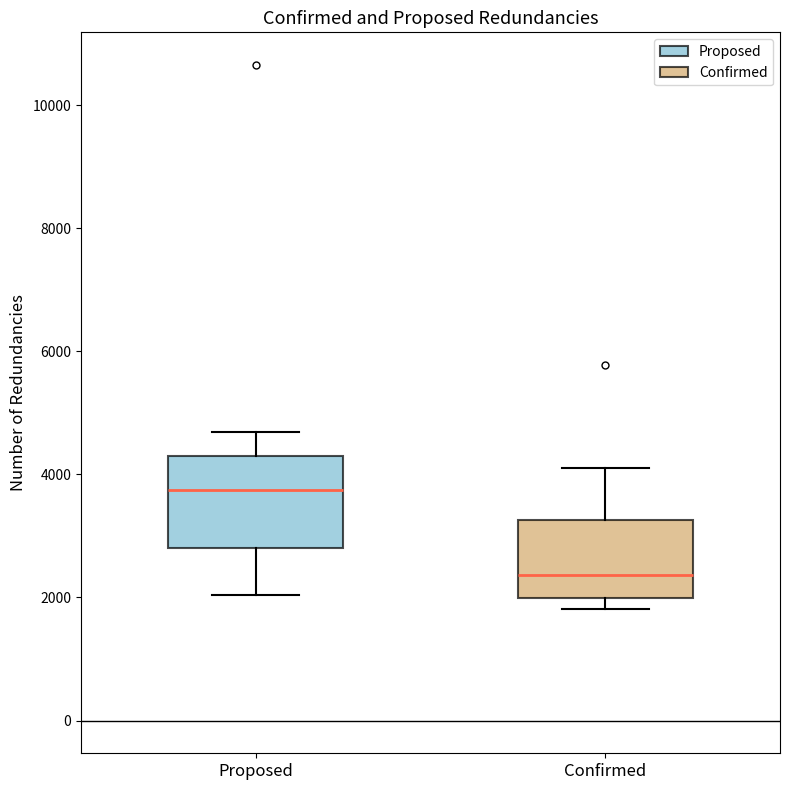

Which box has the lowest median line?

Confirmed